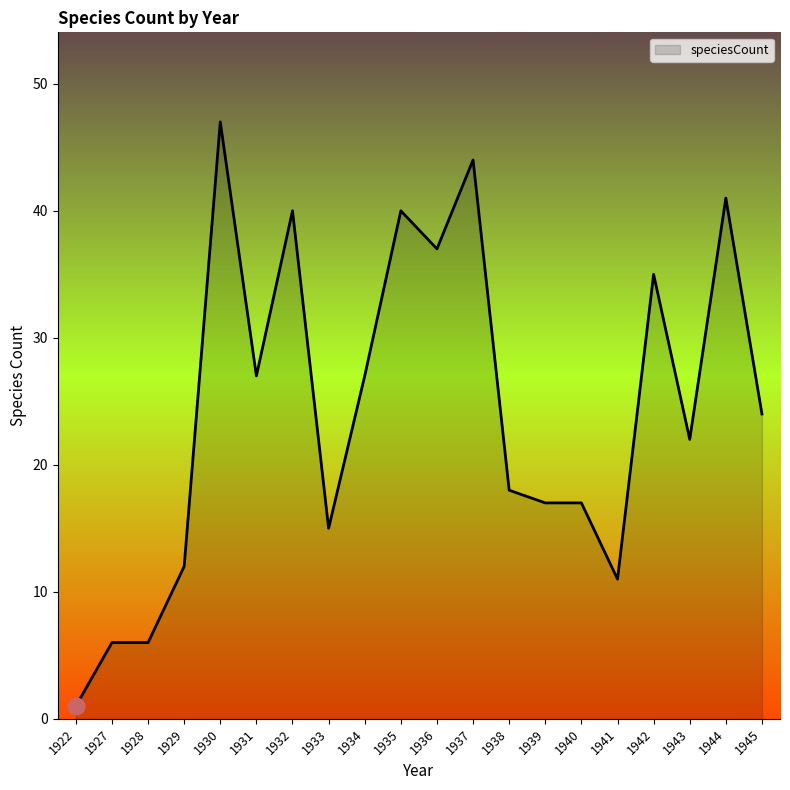

Which category has the lowest value across all series?

1922